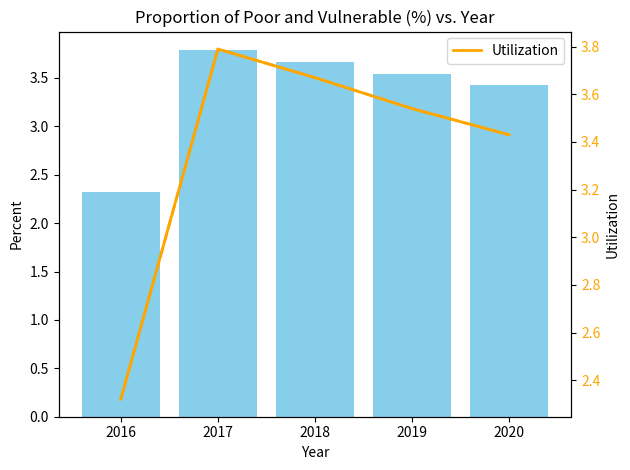

At 2016, list the series in order from smallest to largest.

Value, Utilization